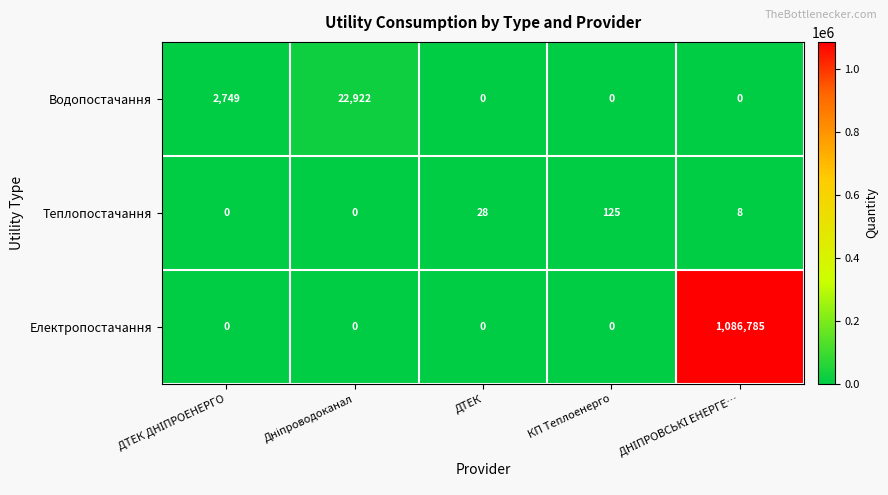

Count the number of data series in this chart.

3